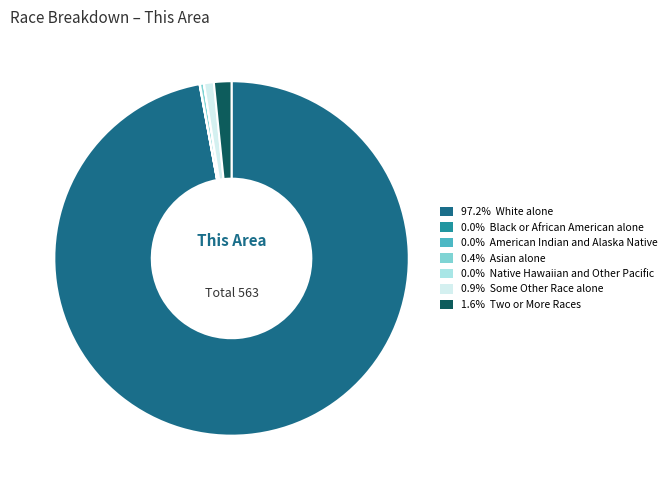

Does 97.2% White alone represent more than half of the total?

Yes